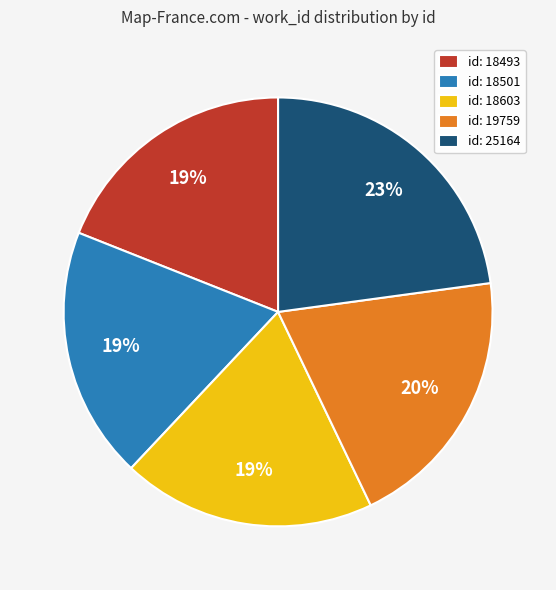

To the nearest percent, what portion does id: 18493 represent?

19%